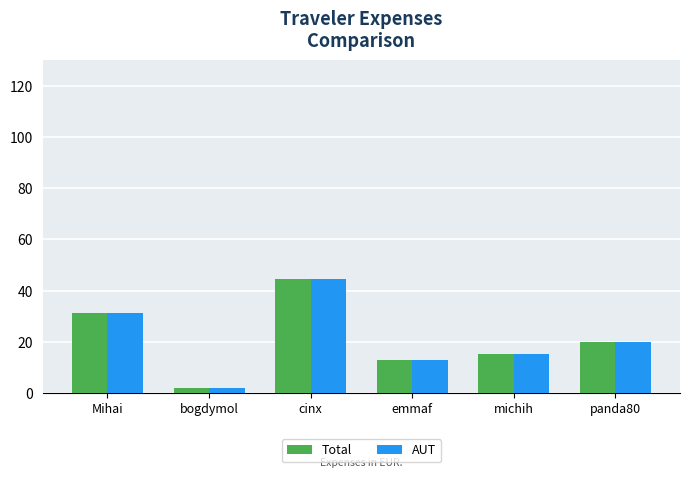

What is the label of the 2nd bar from the left?

bogdymol